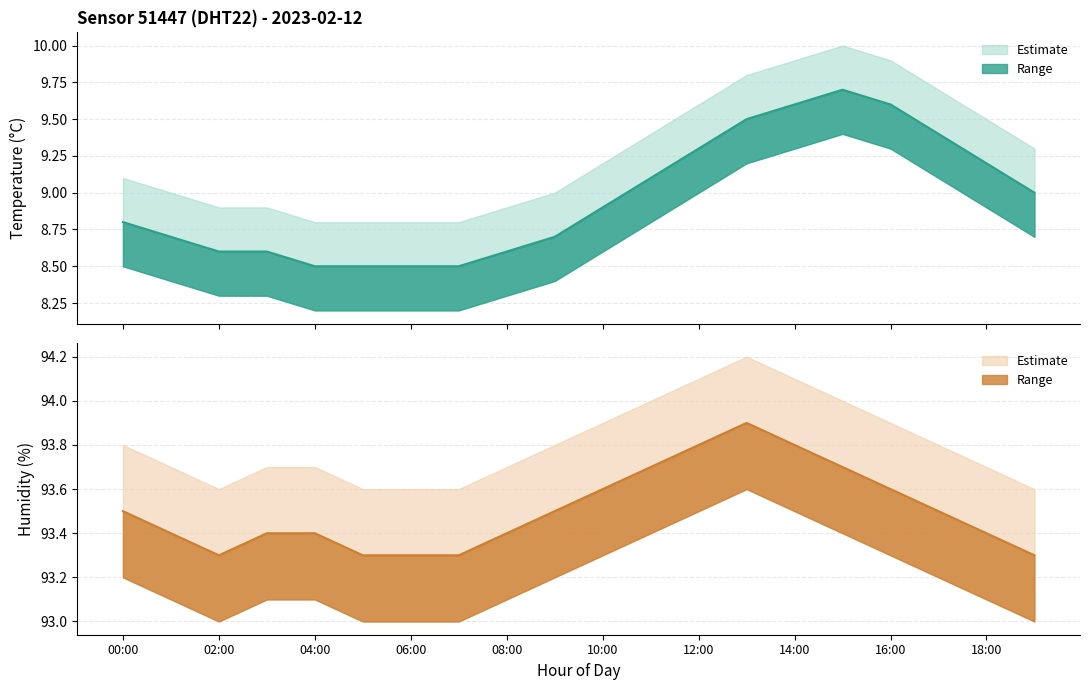

List the series in order of their overall mean, lowest first.

temperature (line), humidity (line)